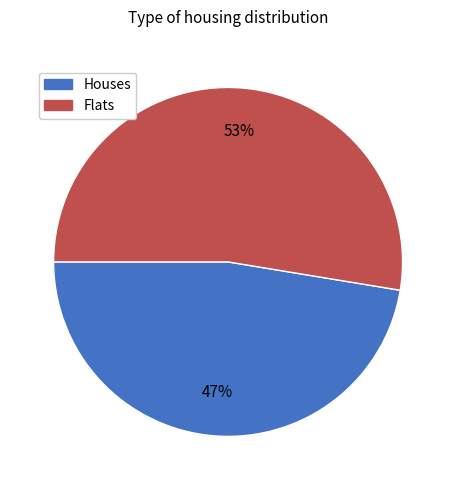

Count the number of slices in the pie.

2